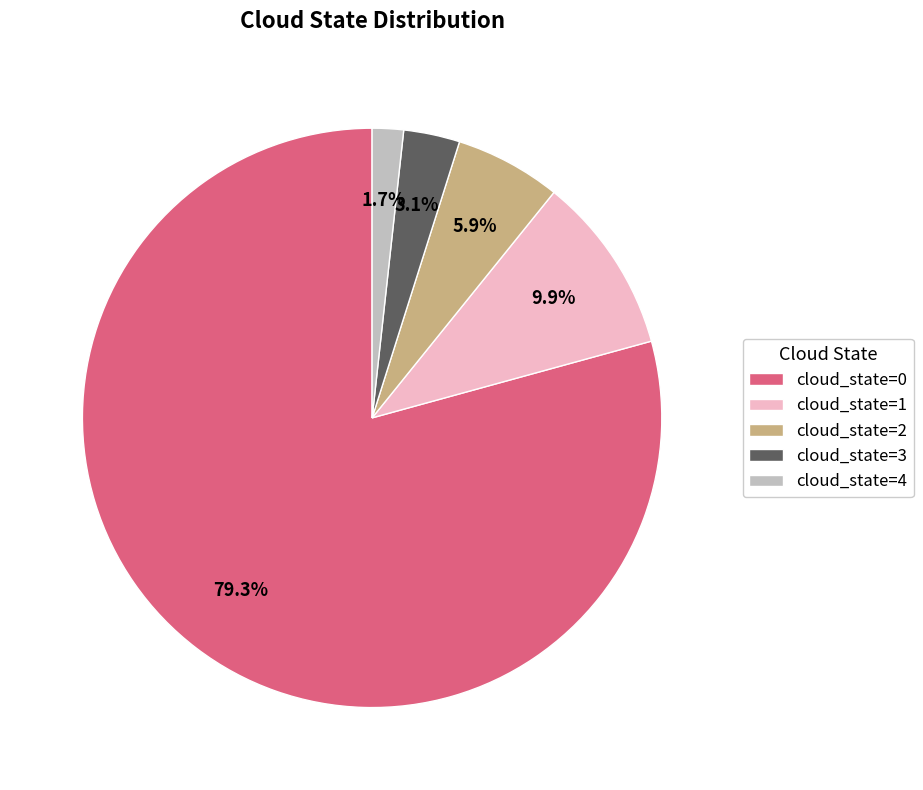

Rank the categories by value from highest to lowest.

cloud_state=0, cloud_state=1, cloud_state=2, cloud_state=3, cloud_state=4